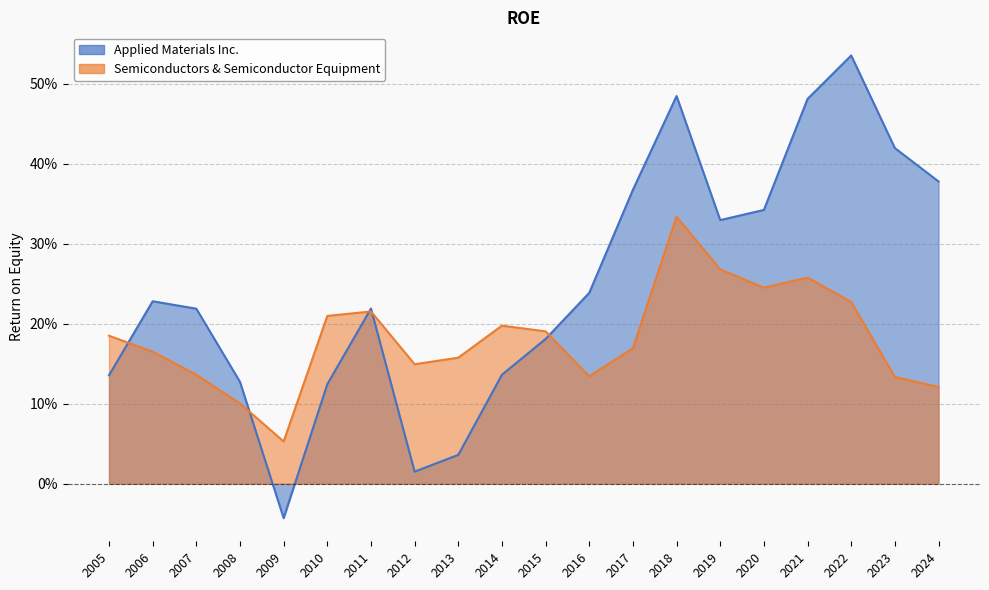

True or false: Semiconductors & Semiconductor Equipment has more than 1 points higher than both neighbors.

True